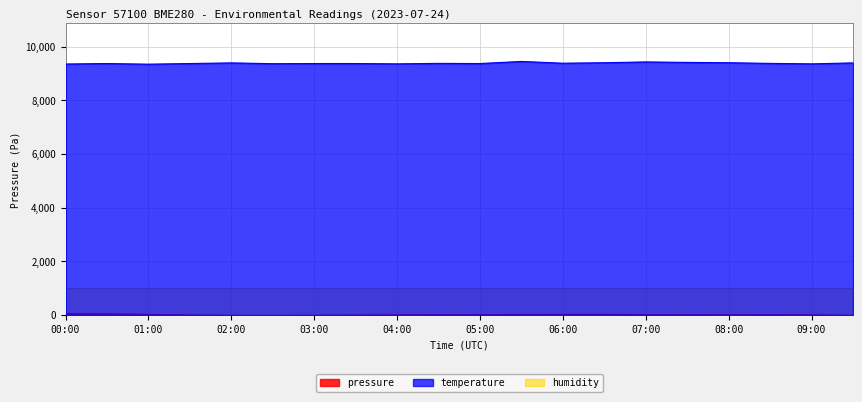

What is the value of the temperature point at the 15th from the left?

9432.0